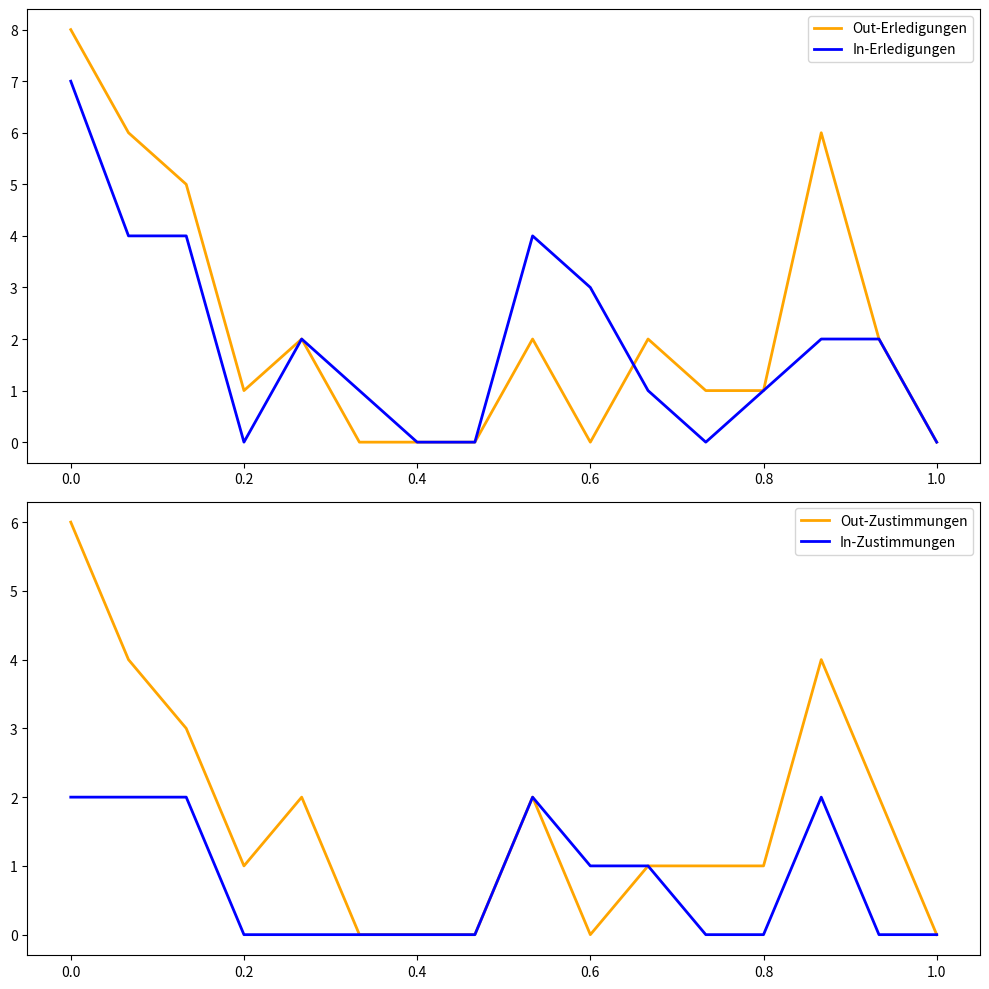

True or false: In-Zustimmungen has a value of 2 at 0.0.

True